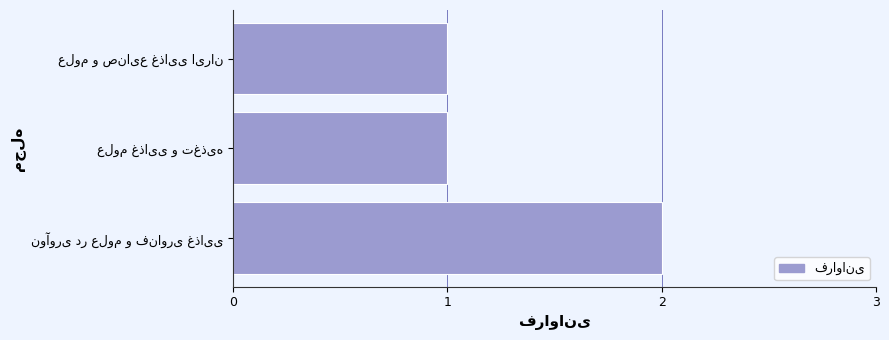

What is the smallest value displayed?

1